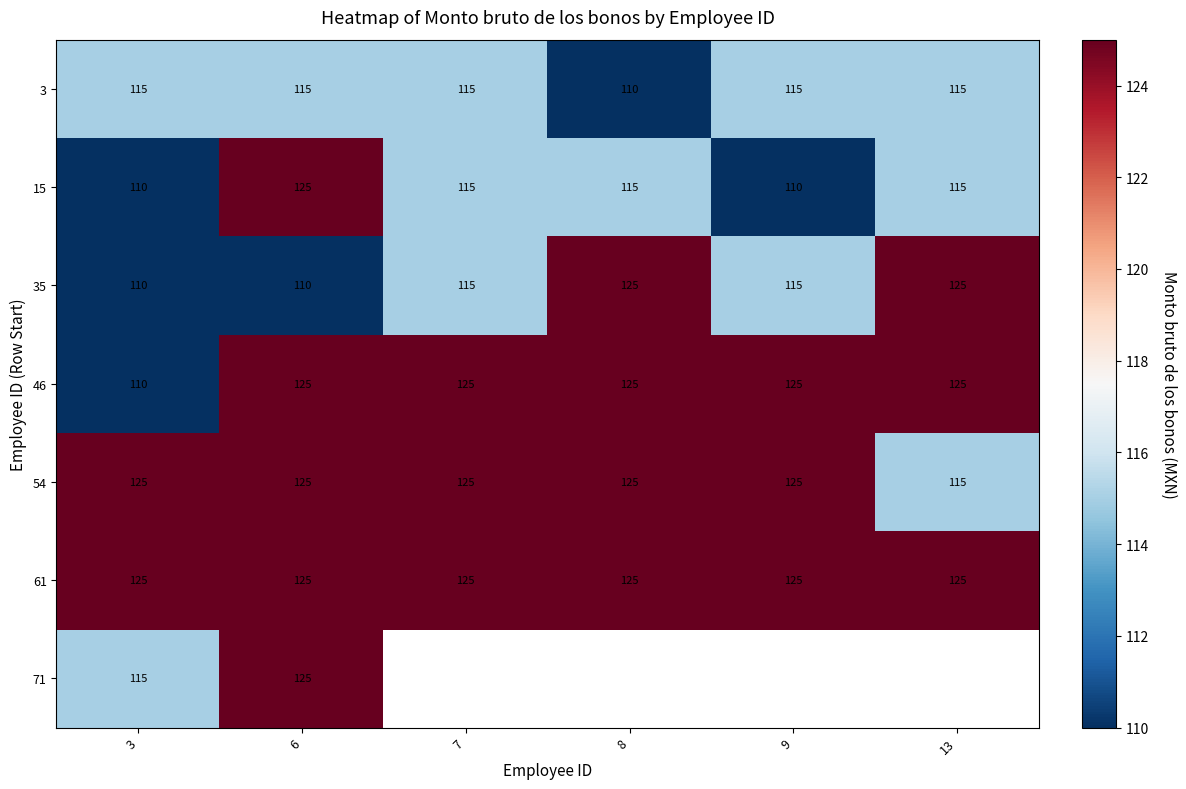

The 35 series shows 177.4 at 13. True or false?

False